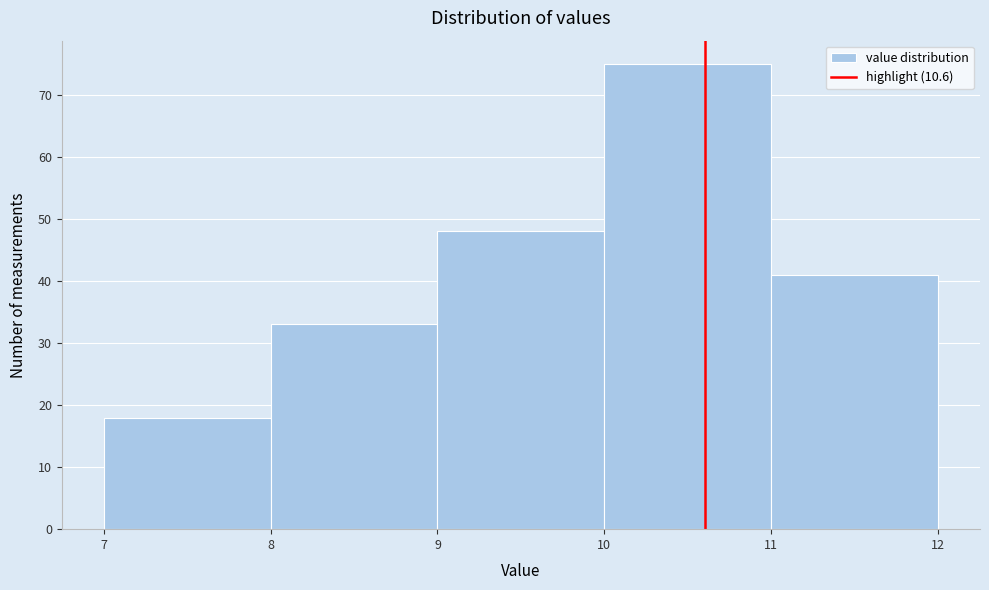

What is the height of the bar covering 7 to 8 on the x-axis? The values are not printed on the chart, so give them approximately, as read against the axis.

18